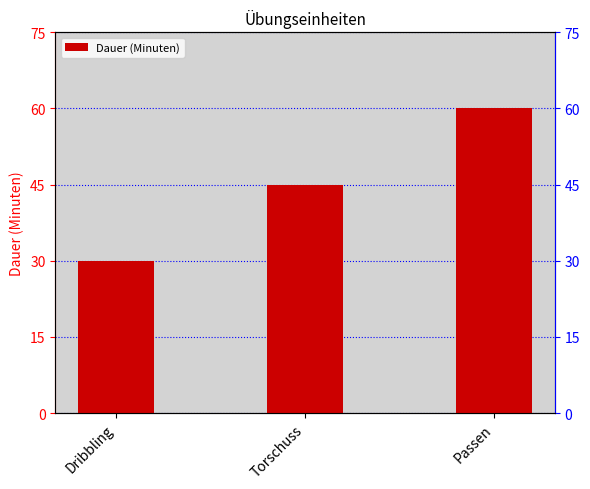

Which category has the lowest value across all series?

Dribbling